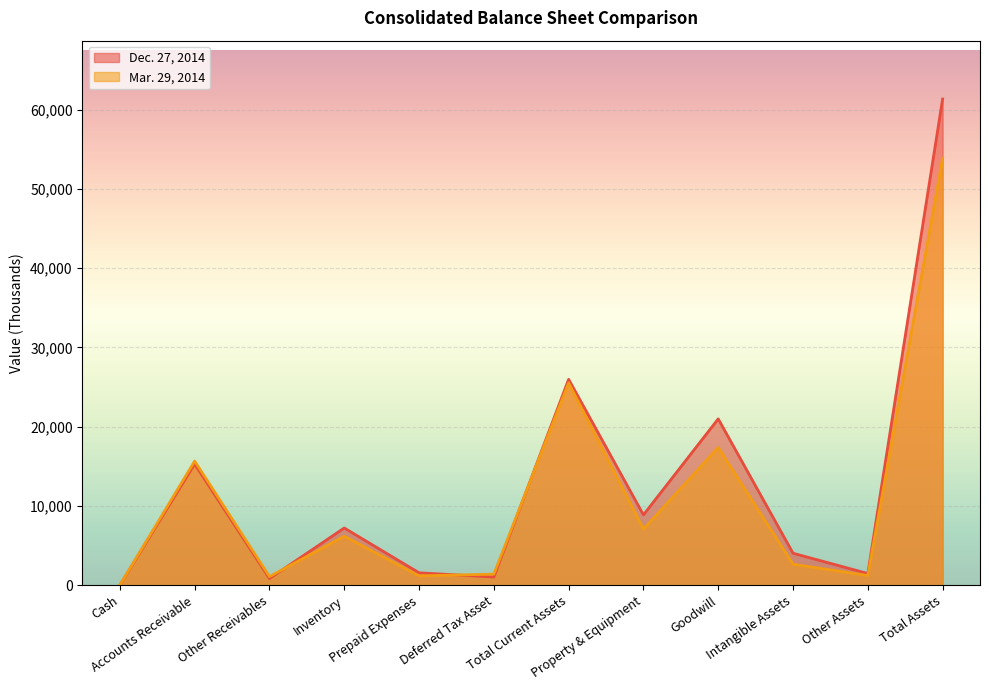

What is the sum of all Dec. 27, 2014 values?

148703